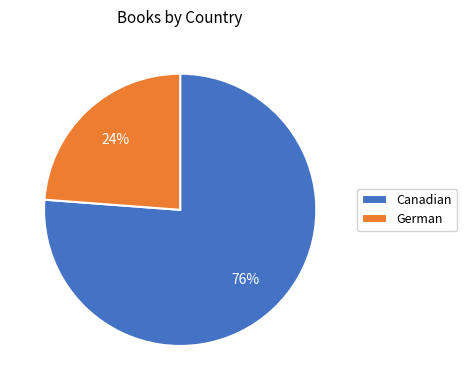

Which category has the biggest portion of the pie?

Canadian